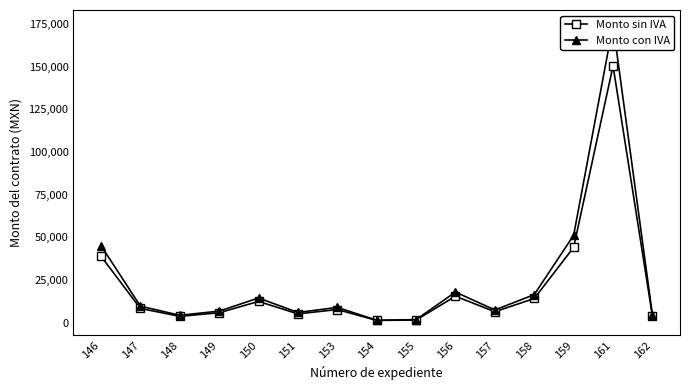

Which has a higher value, 162 or 154?

162